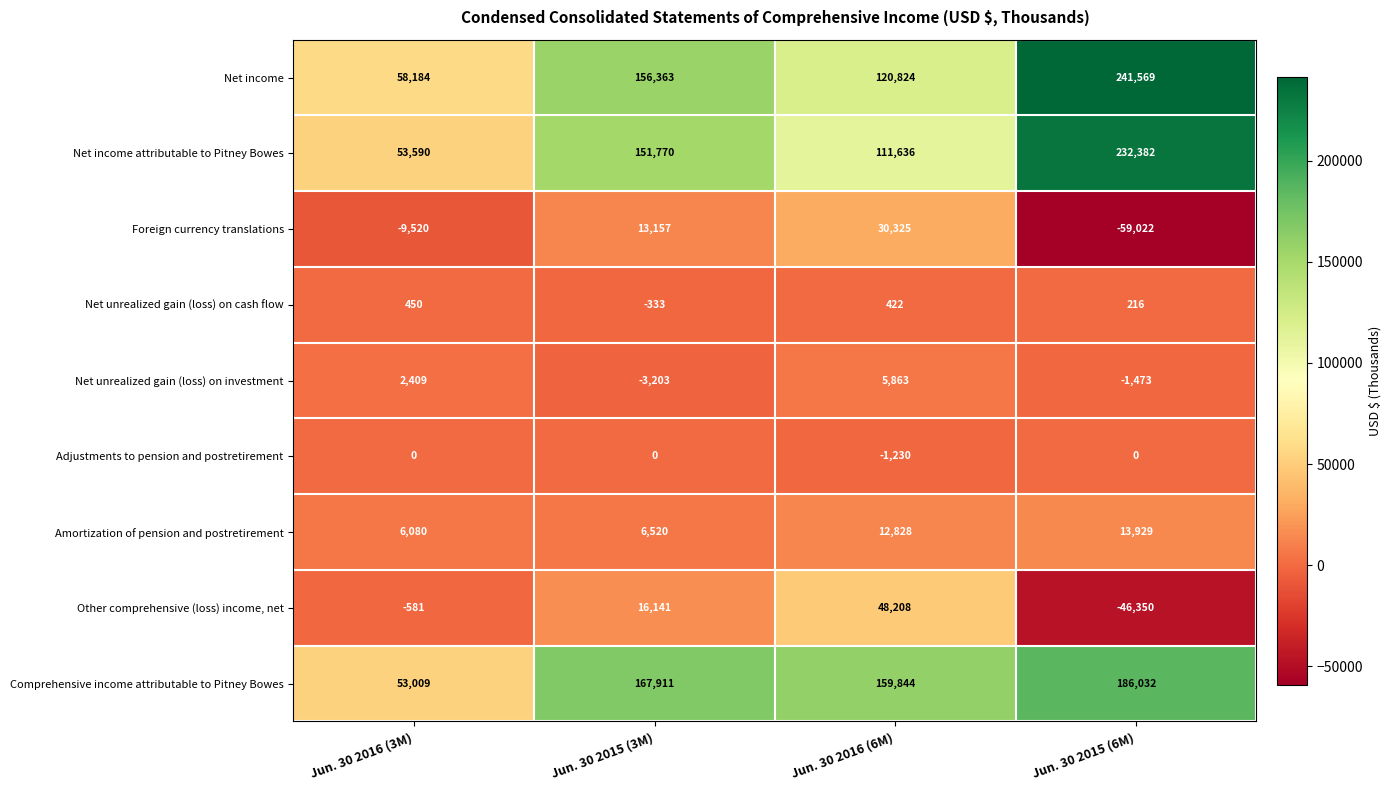

What is the minimum value for Foreign currency translations?

-59022